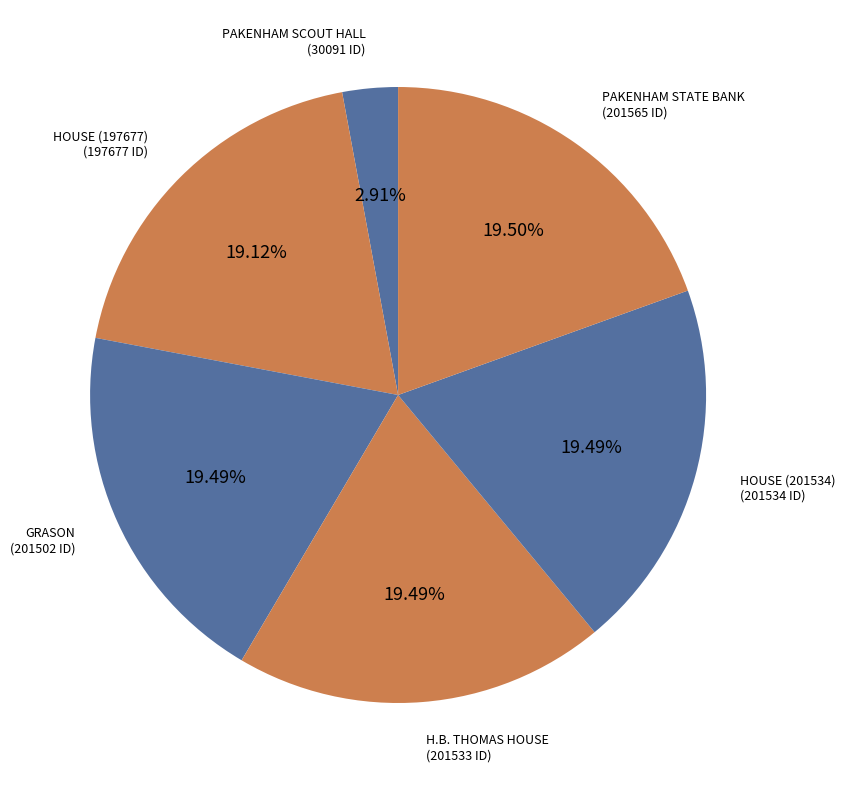

To the nearest percent, what is the average slice percentage?

17%